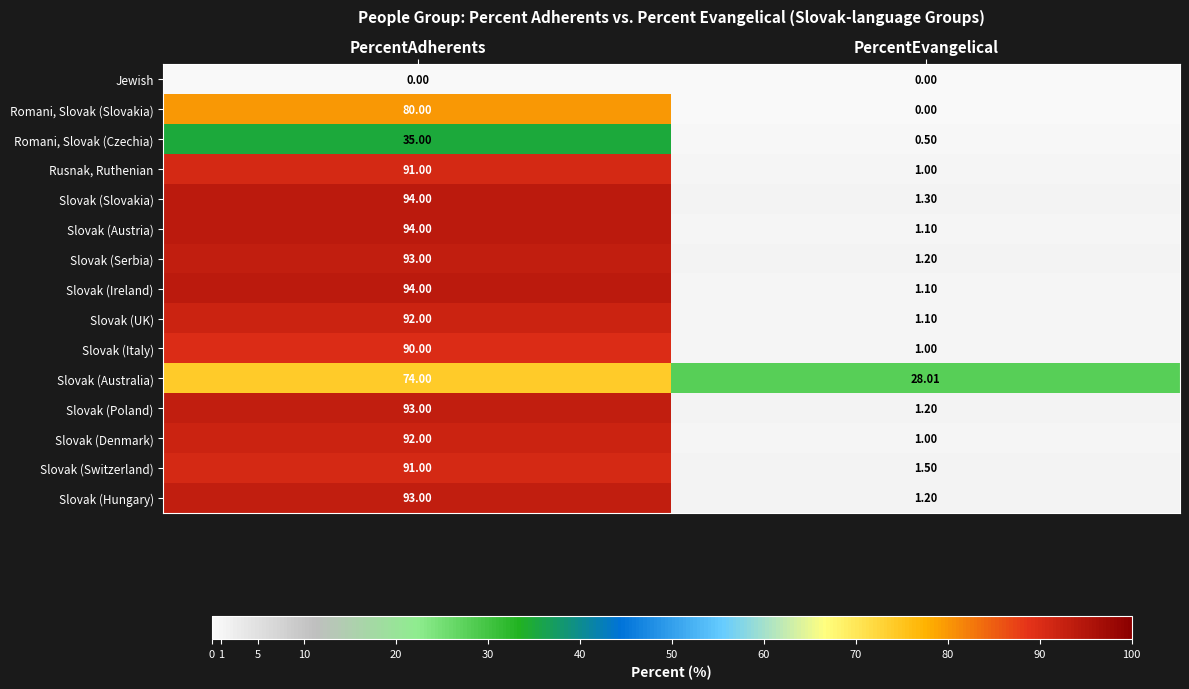

At how many categories does at least one series exceed 42?

1